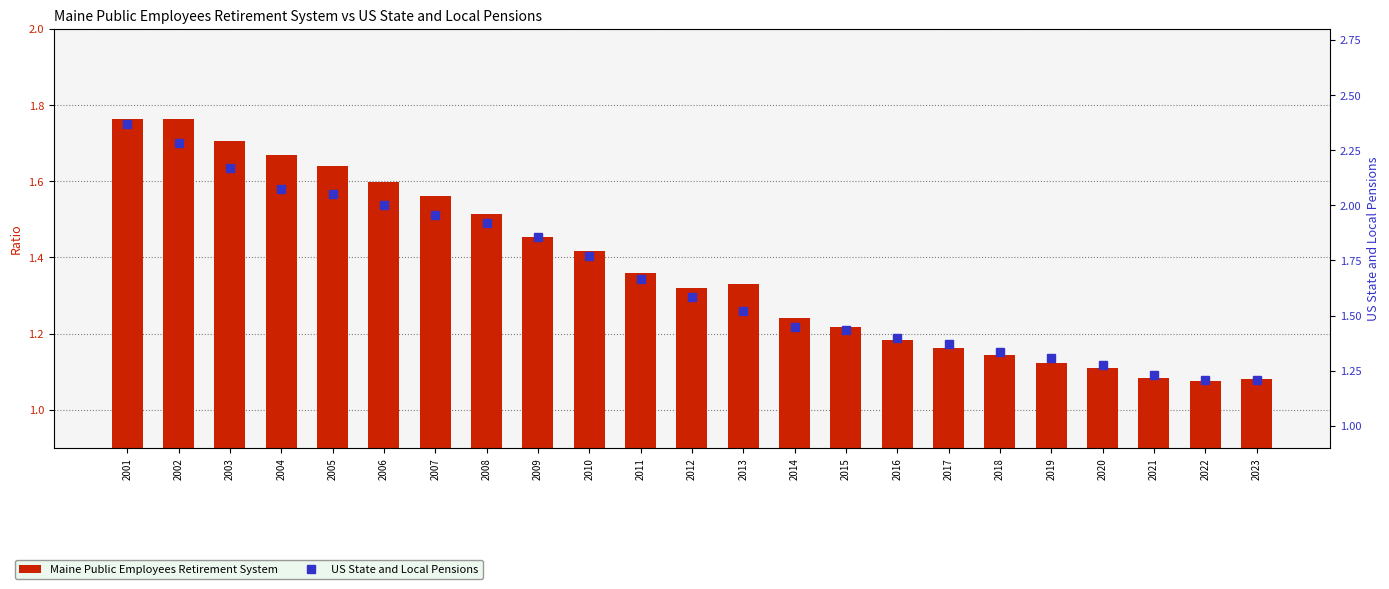

What is the sum of all US State and Local Pensions values?

38.4